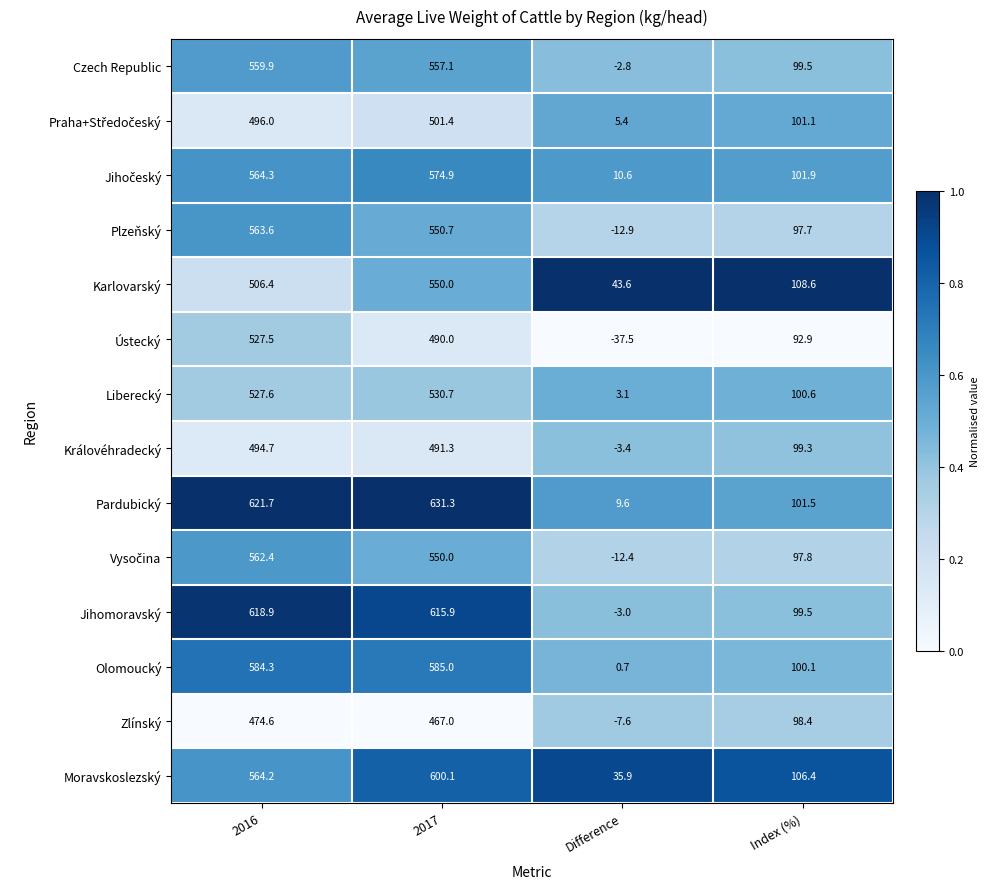

Which category has the lowest value across all series?

Difference